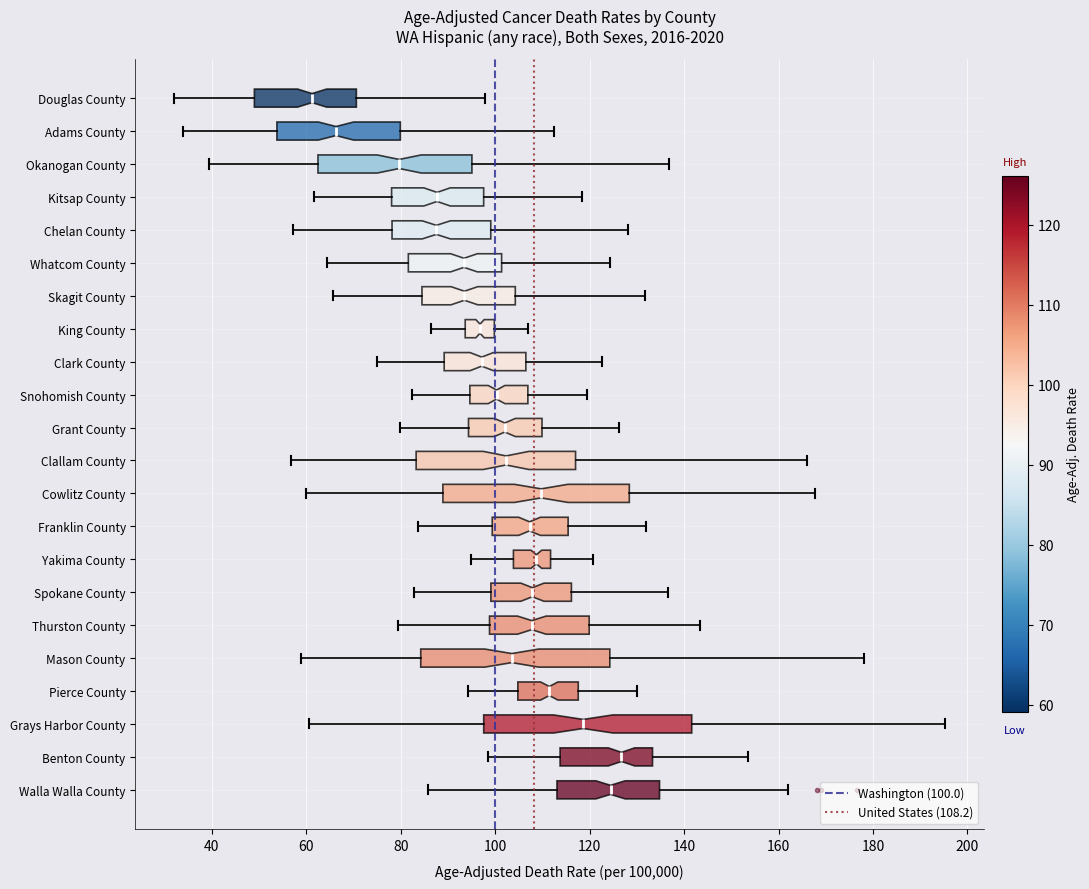

Which box's median line is the furthest to the right?

Benton County